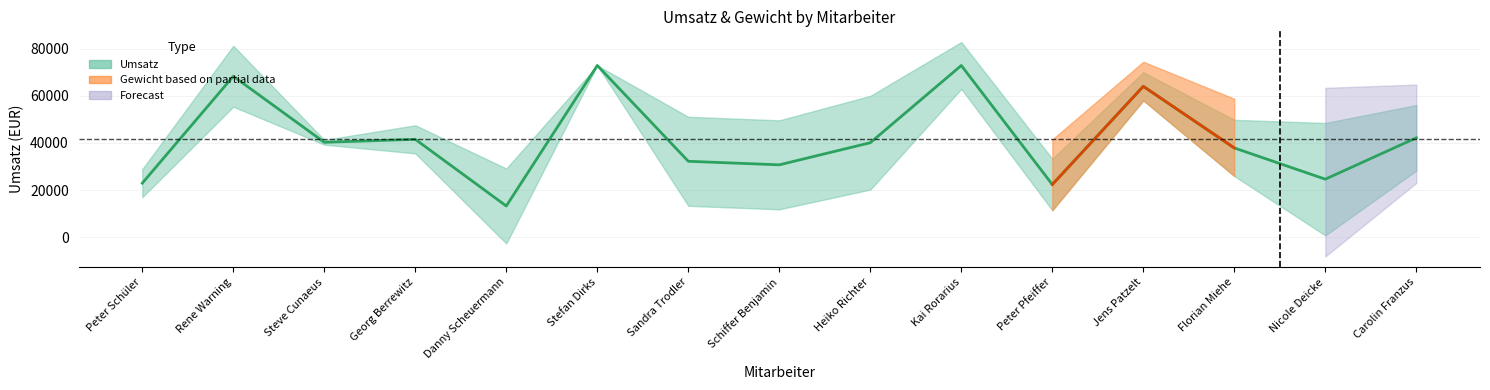

Reading right to left, list all the values displayed in this chart.

Carolin Franzus=42167	Nicole Deicke=24642	Florian Miehe=37882	Jens Patzelt=63998	Peter Pfeiffer=22378	Kai Rorarius=72845	Heiko Richter=40099	Schiffer Benjamin=30726	Sandra Trodler=32229	Stefan Dirks=72849	Danny Scheuermann=13280	Georg Berrewitz=41542	Steve Cunaeus=40277	Rene Warning=68278	Peter Schüler=22955